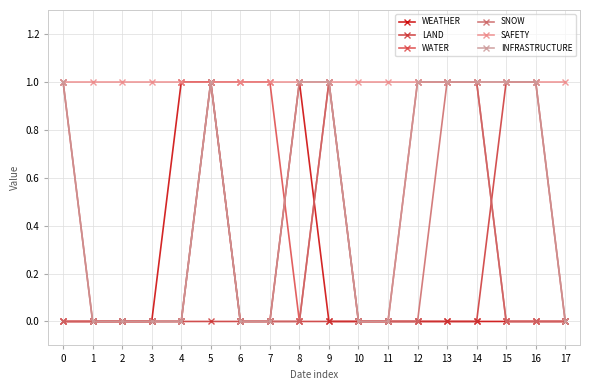

What is the maximum value for LAND?

1